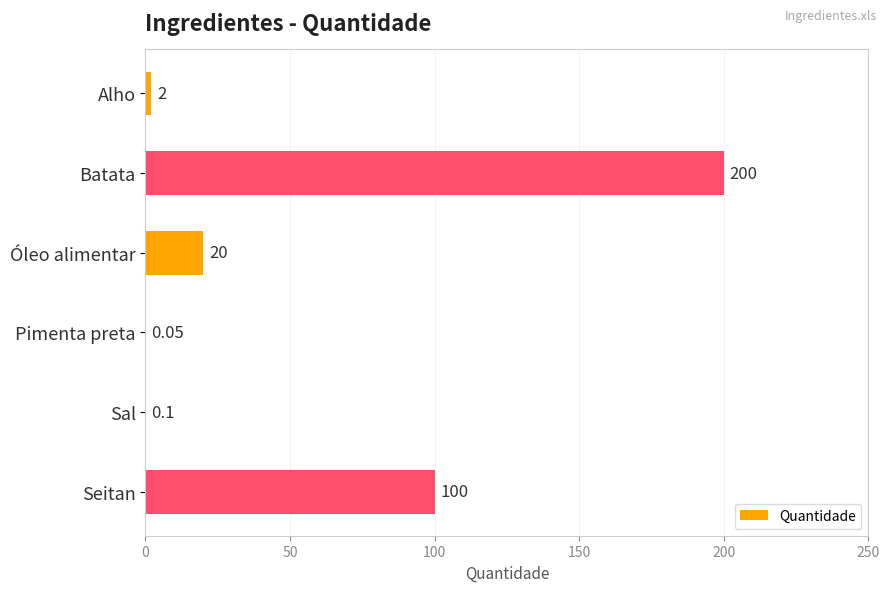

Where is the data nearest to the value 100?

Seitan